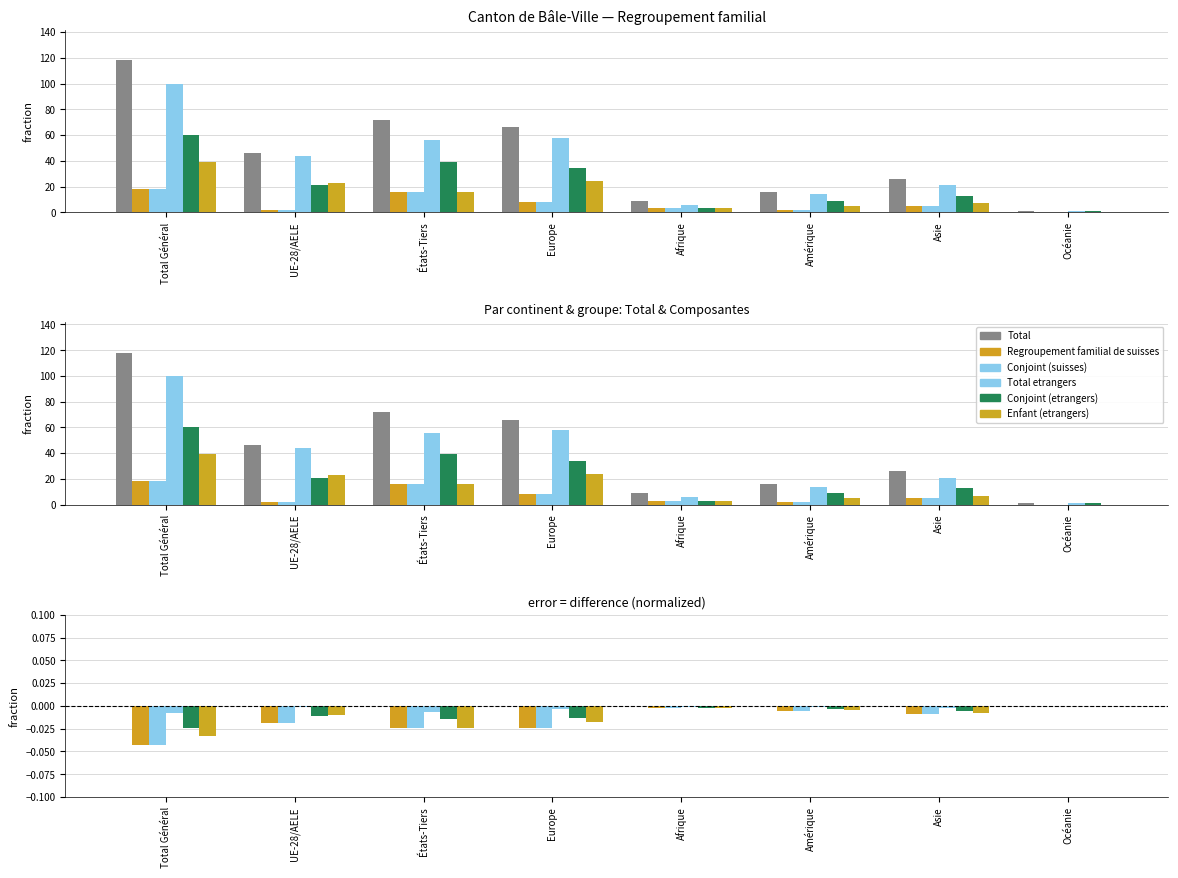

Is the value of Total etrangers at États-Tiers greater than the value of Conjoint (suisses) at Afrique?

No